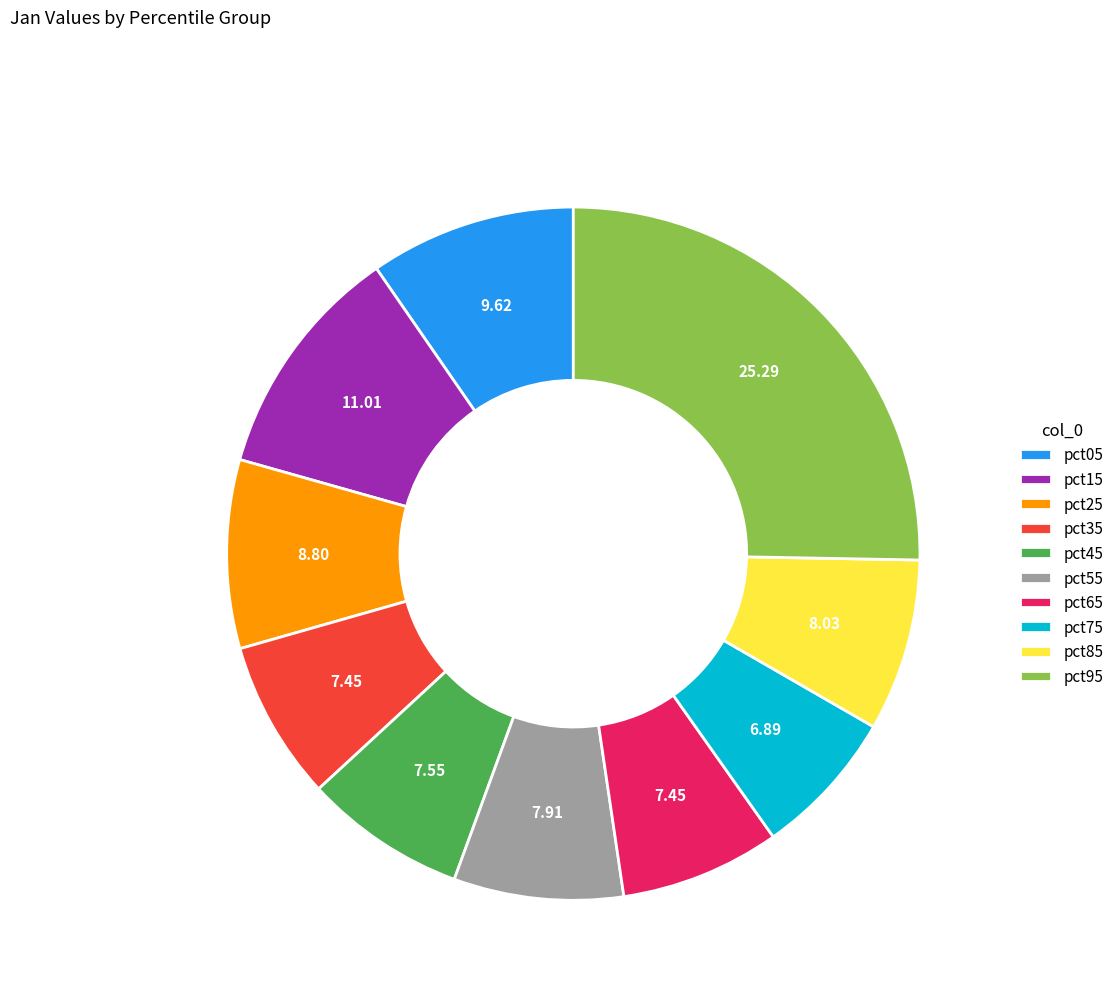

How many slices are in this pie chart?

10